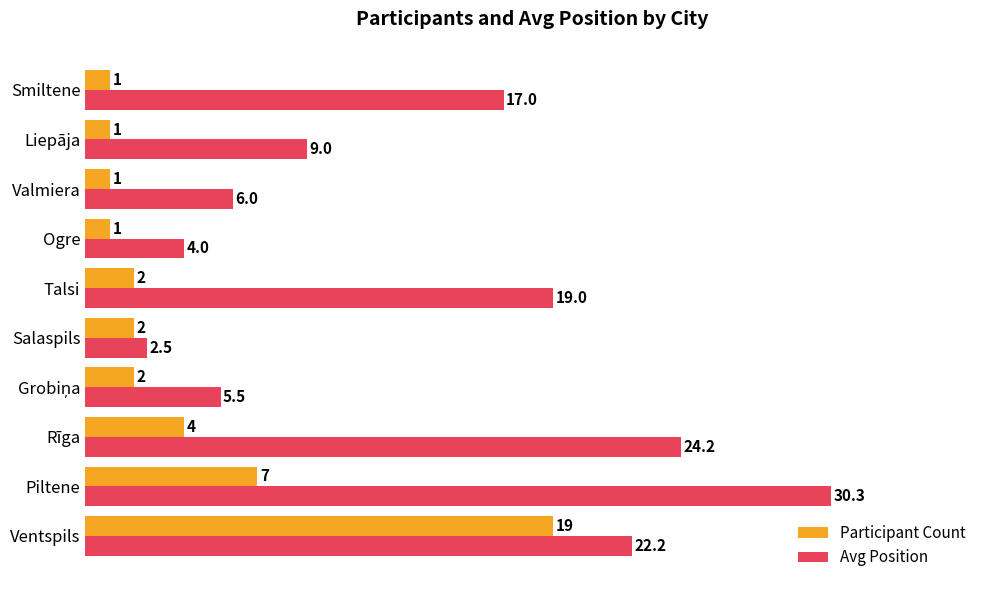

How many distinct data groups are displayed?

2